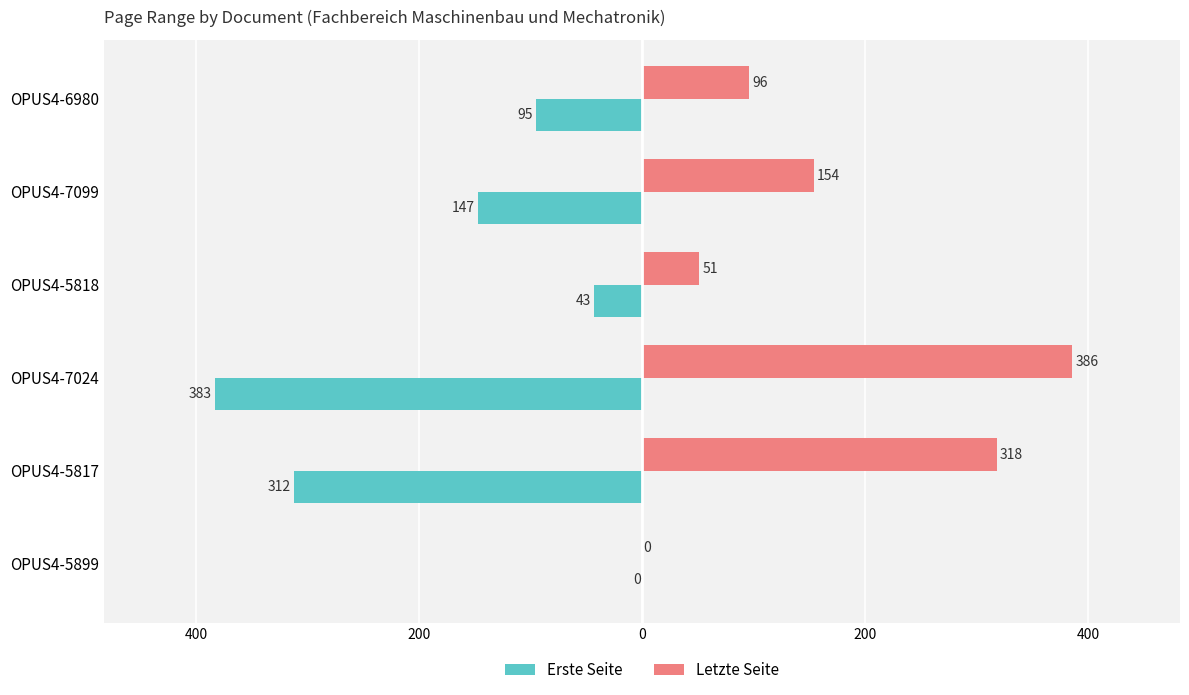

What are all the series names shown in the legend?

Erste Seite, Letzte Seite